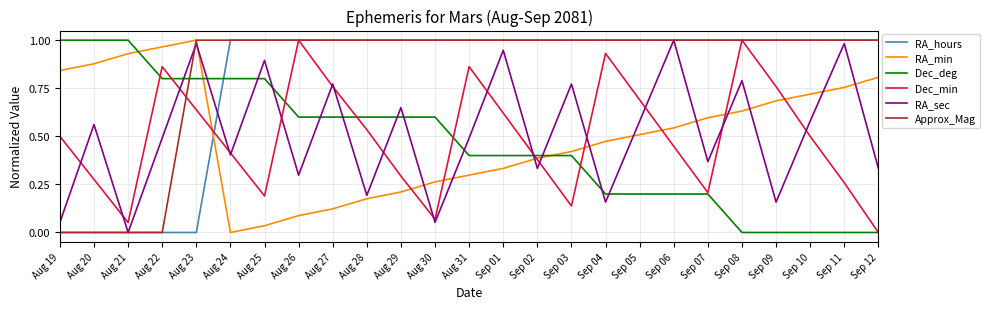

List the labels in order of RA_min value, smallest first.

Aug 24, Aug 25, Aug 26, Aug 27, Aug 28, Aug 29, Aug 30, Aug 31, Sep 01, Sep 02, Sep 03, Sep 04, Sep 05, Sep 06, Sep 07, Sep 08, Sep 09, Sep 10, Sep 11, Sep 12, Aug 19, Aug 20, Aug 21, Aug 22, Aug 23